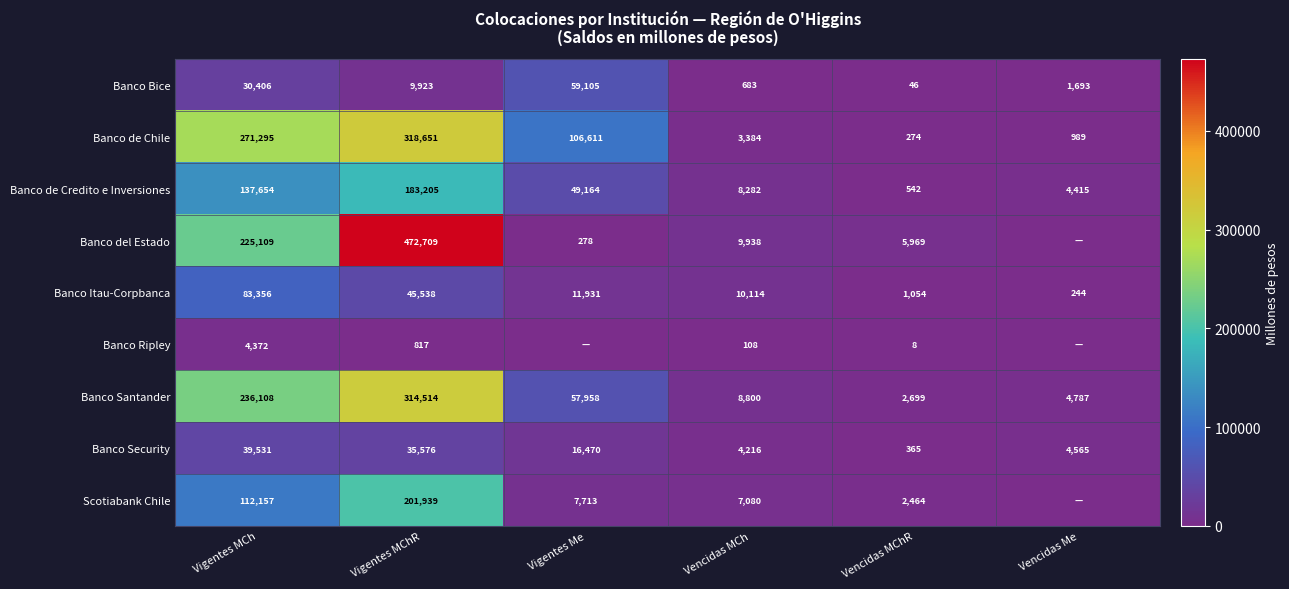

How many distinct data groups are displayed?

9